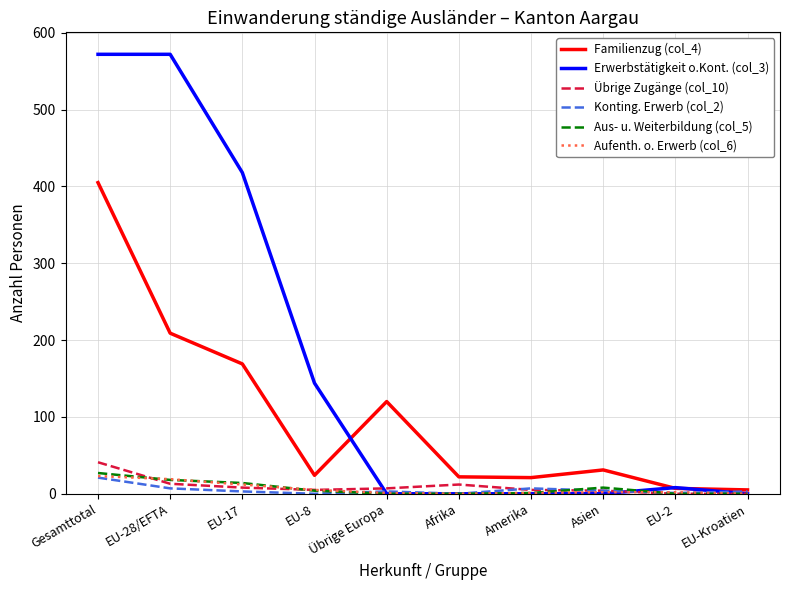

The value of Aufenth. o. Erwerb (col_6) at Übrige Europa is 1. True or false?

True